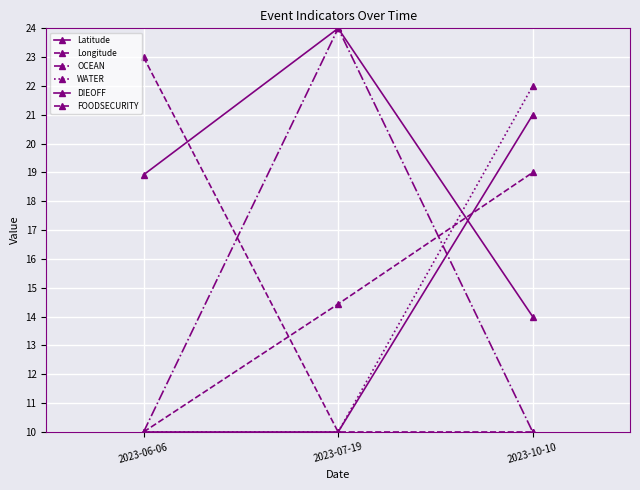

How many lines are shown in the chart?

6